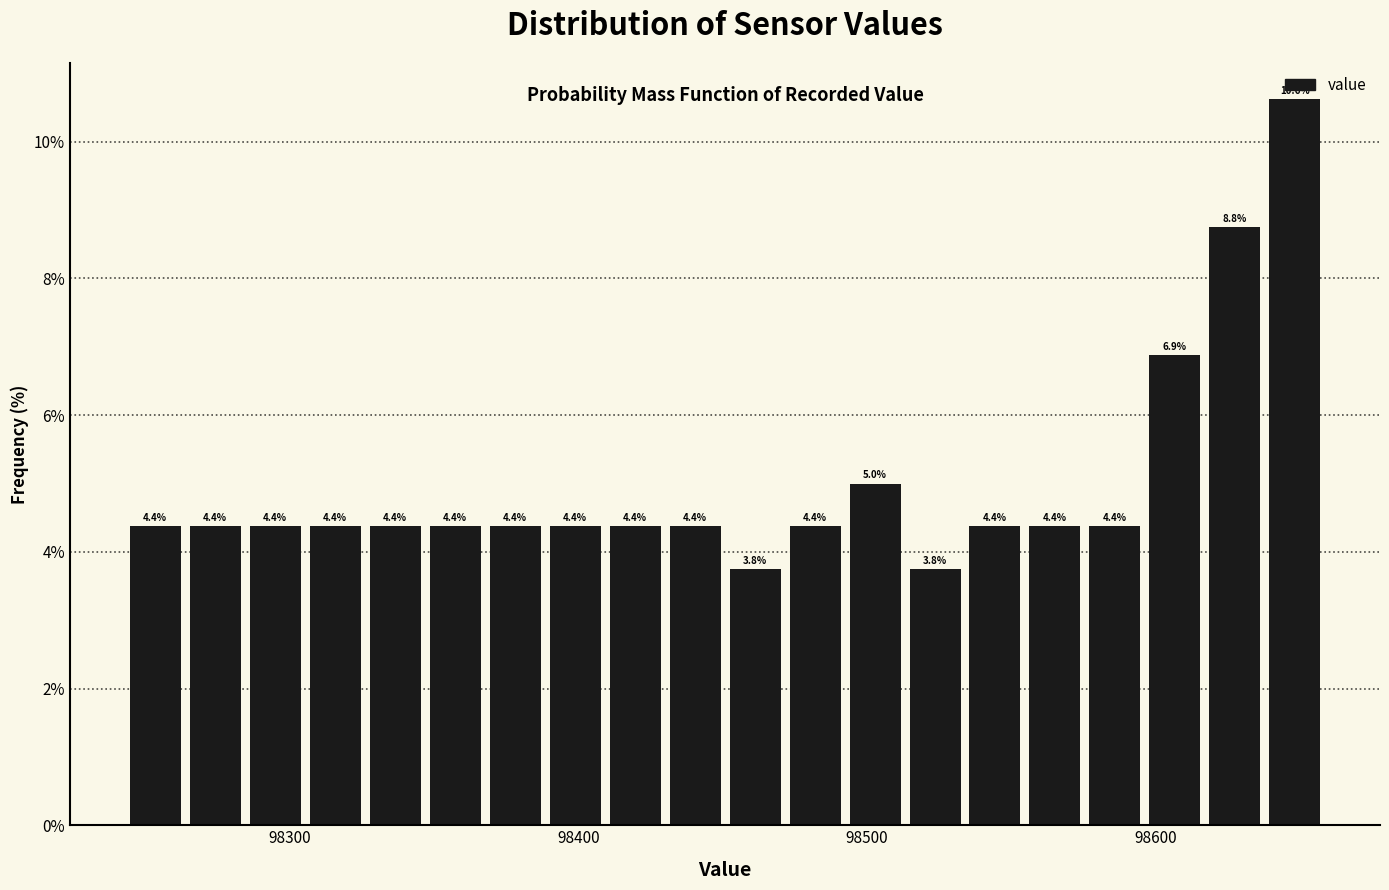

Read against the x-axis, roughly where is the centre of the tallest bar?

98650